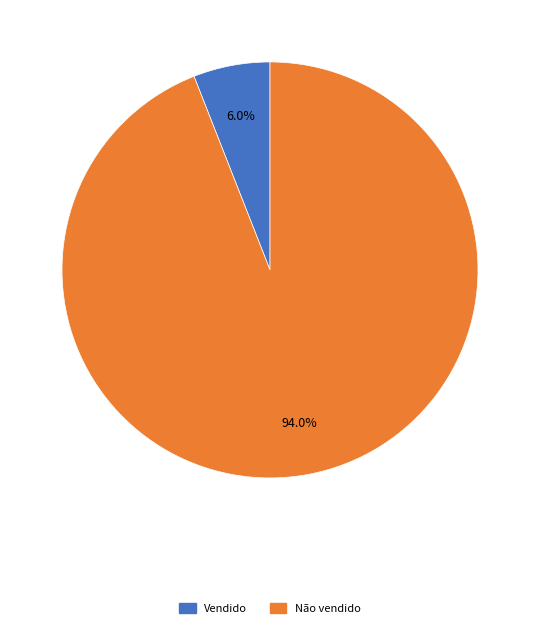

What is the total percentage of Não vendido and Vendido?

100.0%